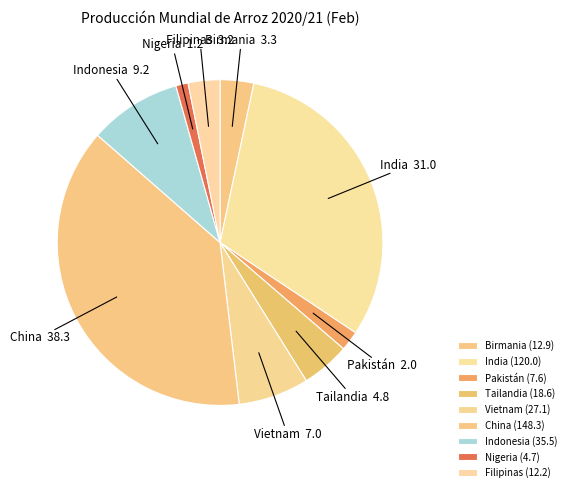

Is it true that China is 44% of the pie?

False